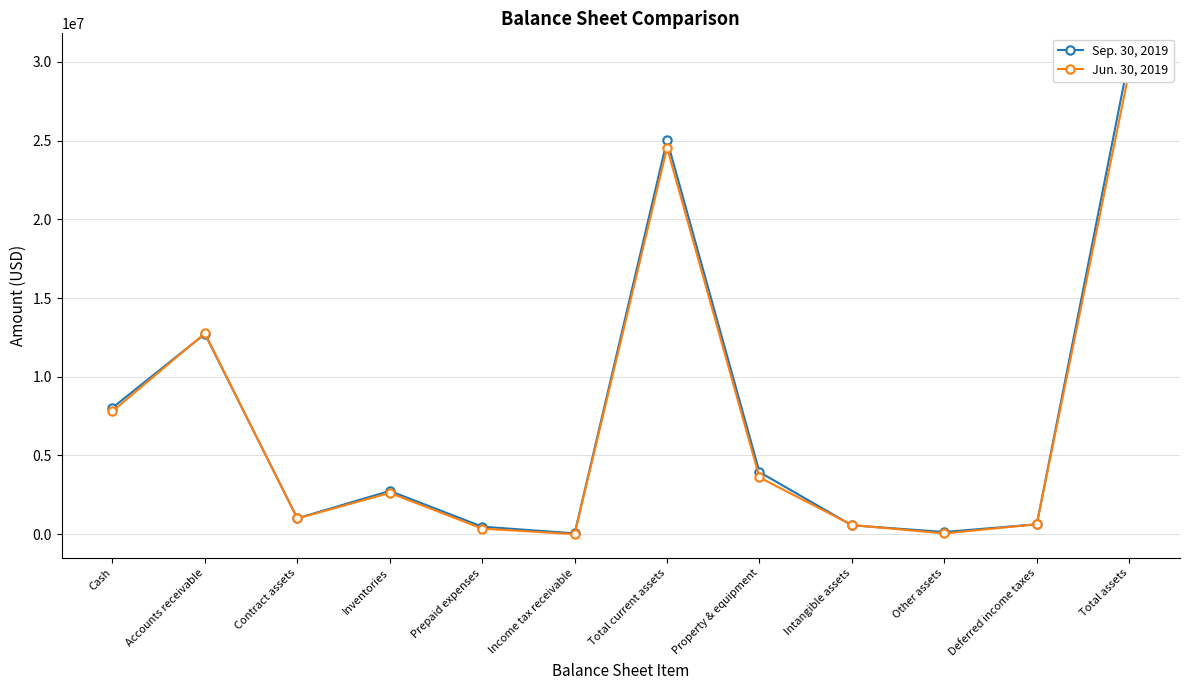

At which label does Jun. 30, 2019 reach its minimum?

Income tax receivable